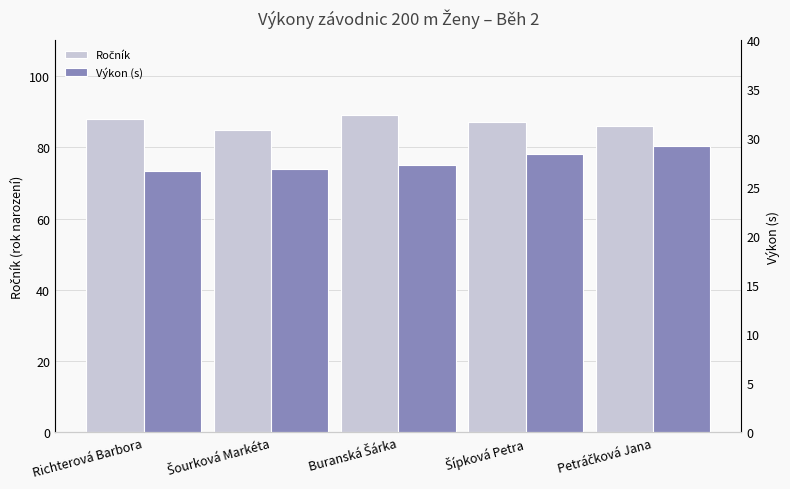

Which series has the largest range (max minus min)?

Ročník